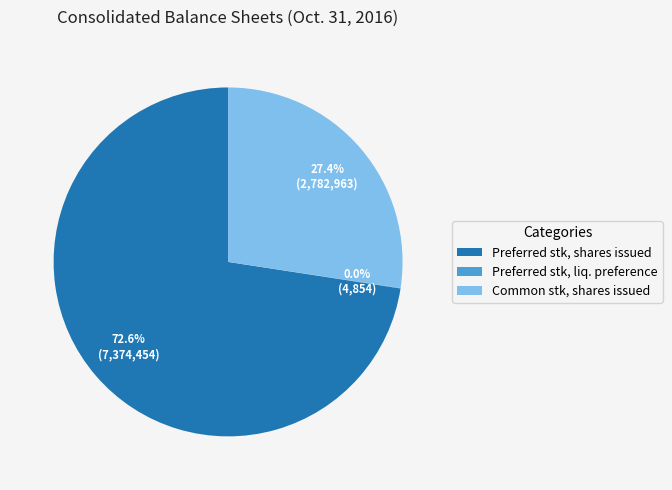

Which has a higher value, Preferred stk, shares issued or Common stk, shares issued?

Preferred stk, shares issued